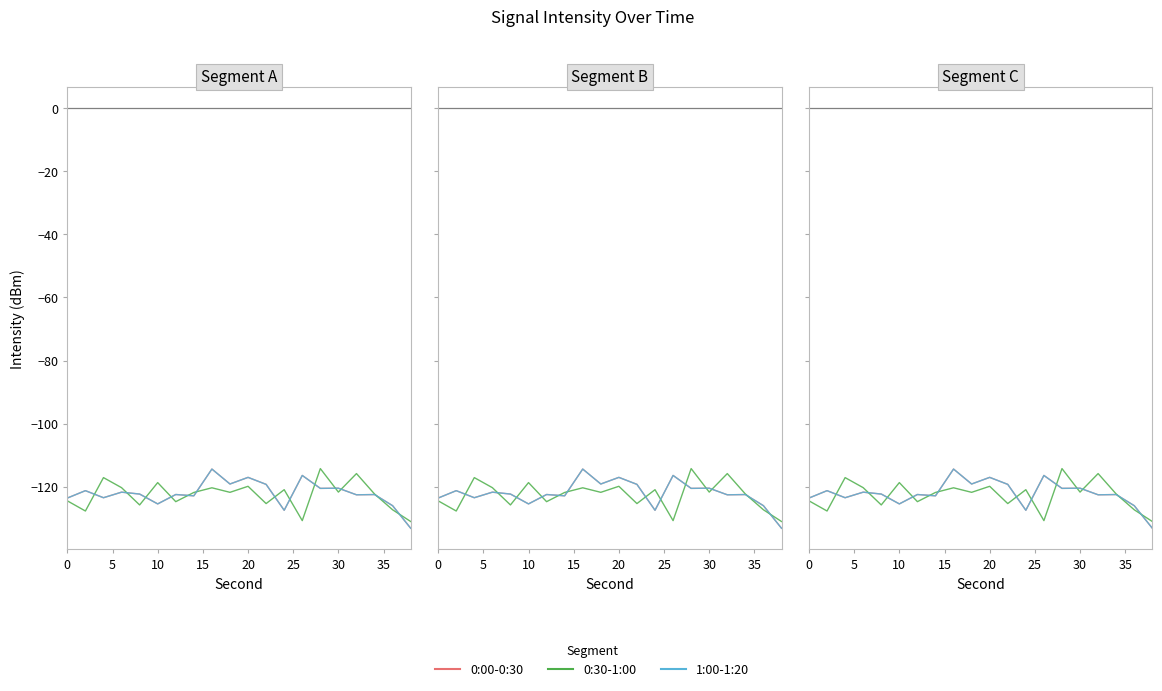

How many series are shown in this chart?

3